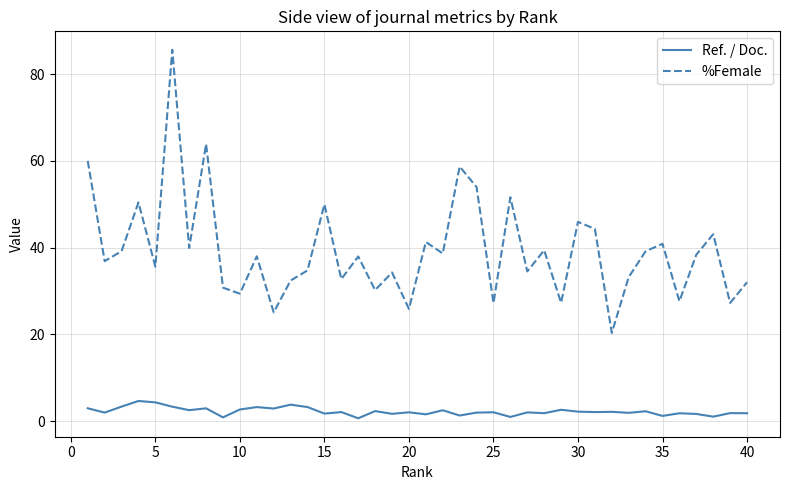

True or false: %Female and Ref. / Doc. intersect in this chart.

False